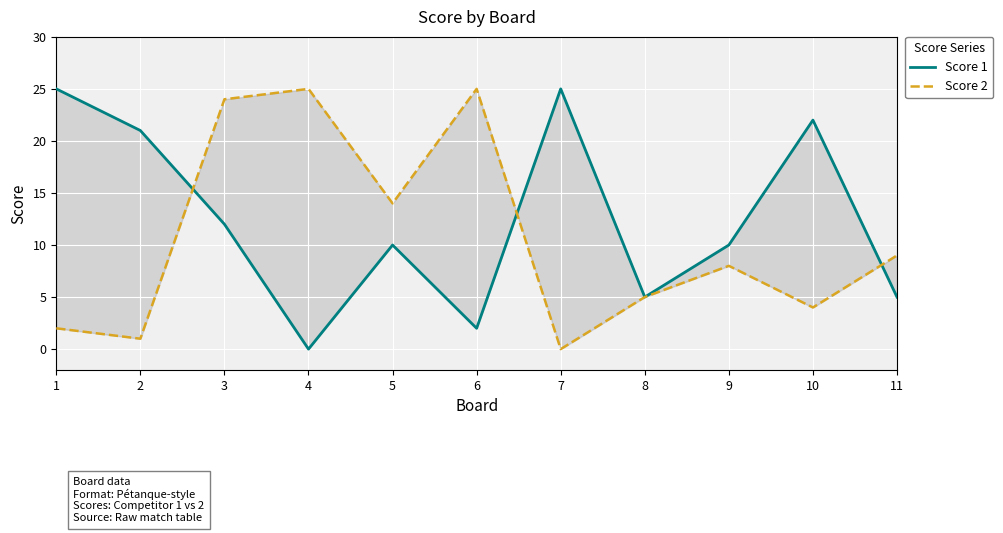

Rank the categories by Score 1 value from highest to lowest.

1, 7, 10, 2, 3, 5, 9, 8, 11, 6, 4